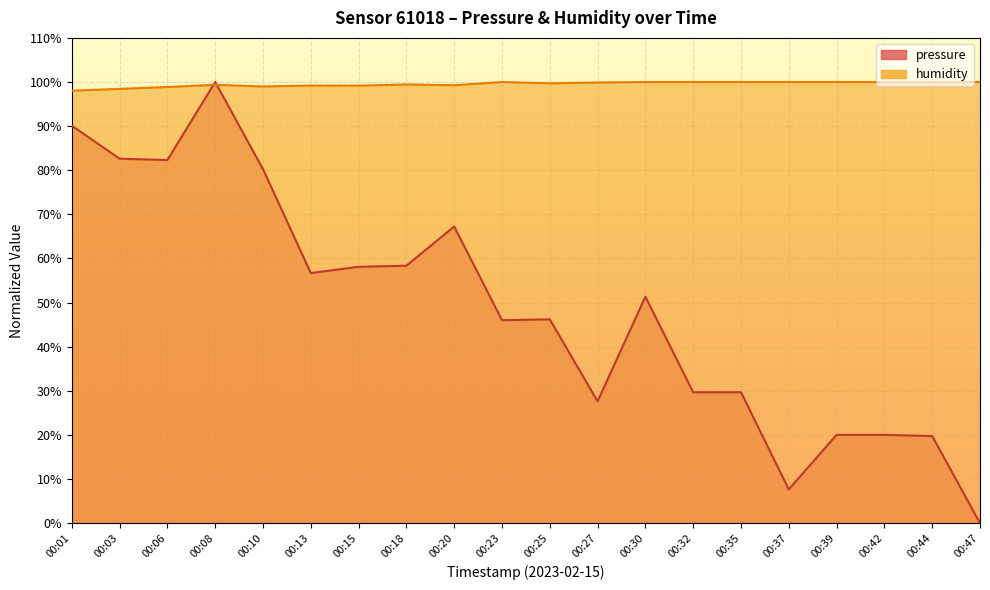

What is the sum of all pressure values?

973.7